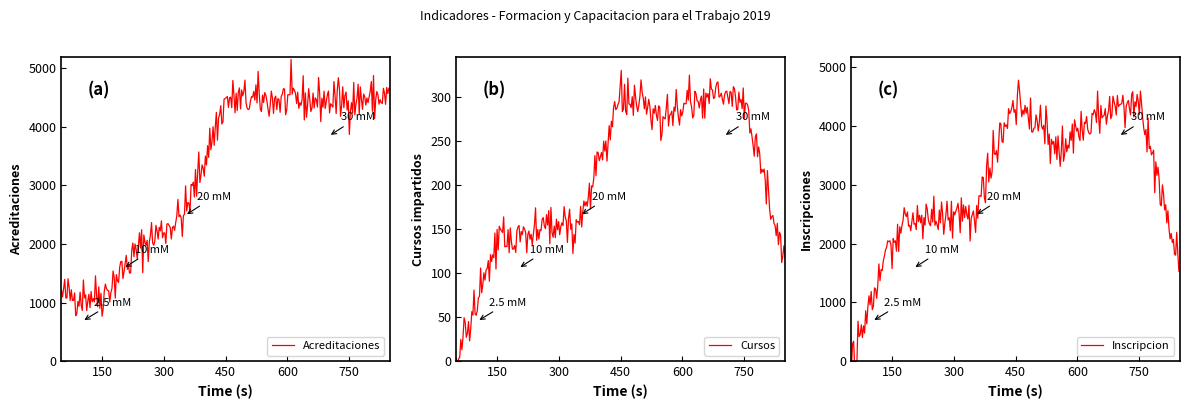

Does the chart have visible grid lines?

No